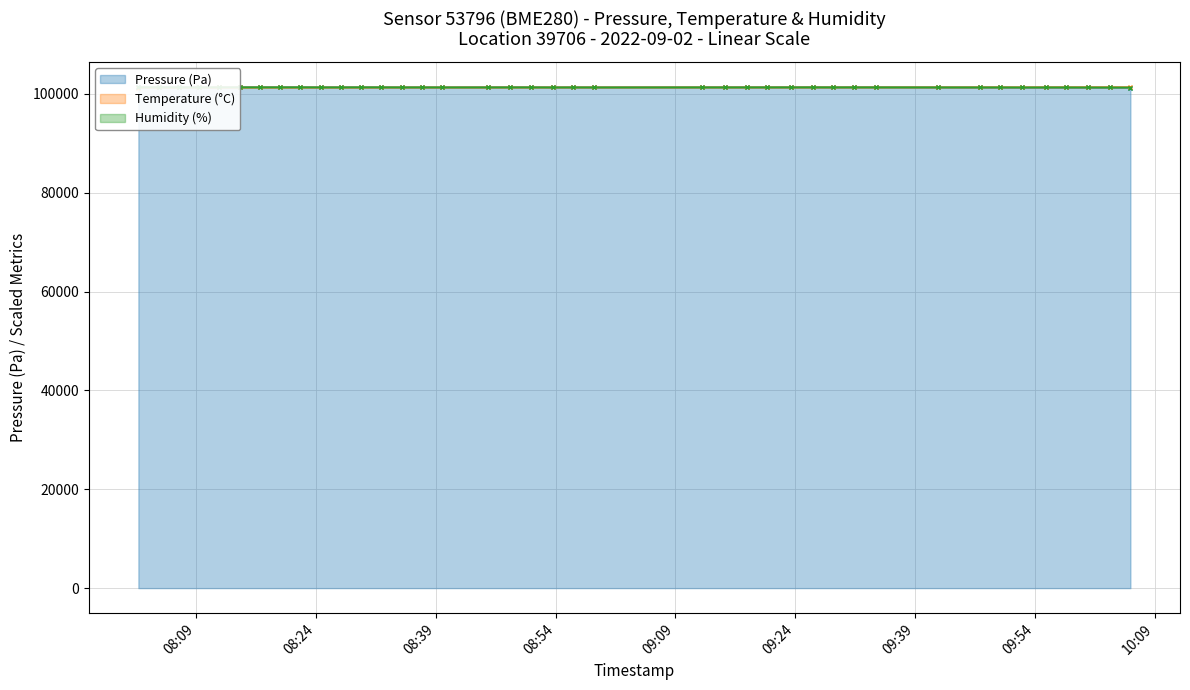

How many intersections are there between Temperature (°C) and Humidity (%)?

7